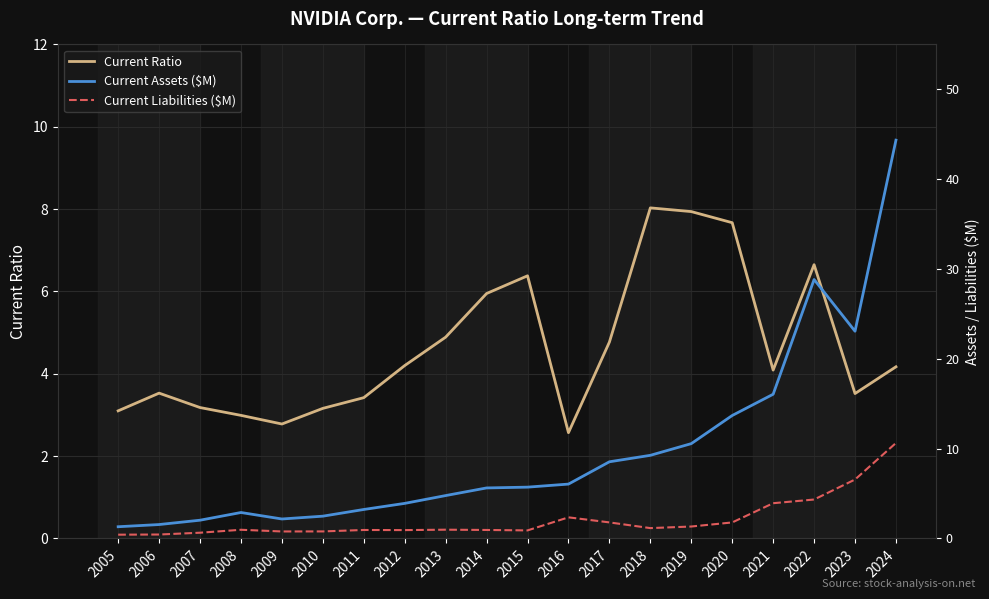

What is the difference between the highest and lowest values at 2013?

3.9